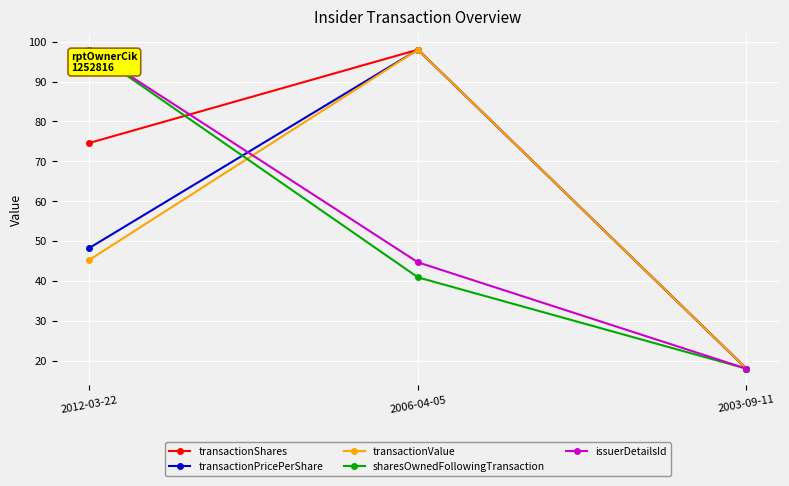

At how many categories does at least one series exceed 27?

2